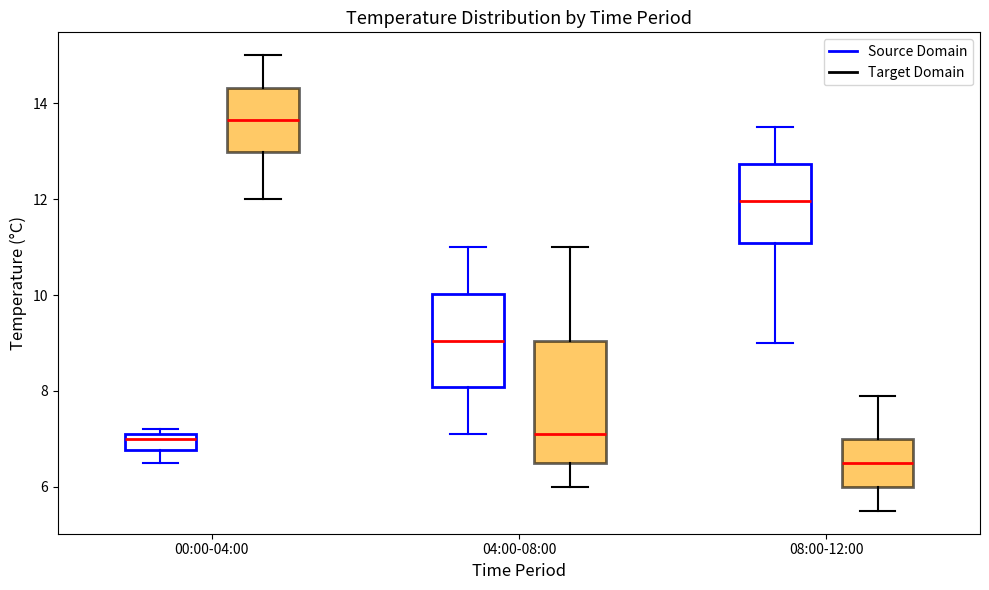

Reading left to right, transcribe this box plot: for each box, give where its median line is, the range the box spans, and where its two whiskers end, as read against the y-axis. The values are not printed on the chart, so give them approximately, as read against the axis.

00:00-04:00 (Source Domain): median 7.0, box 6.8 to 7.2, whiskers 6.6 to 7.2 (just above the box's upper edge)
00:00-04:00 (Target Domain): median 13.6, box 13.0 to 14.4, whiskers 12.0 to 15.0
04:00-08:00 (Source Domain): median 9.0, box 8.0 to 10.0, whiskers 7.2 to 11.0
04:00-08:00 (Target Domain): median 7.2, box 6.6 to 9.0, whiskers 6.0 to 11.0
08:00-12:00 (Source Domain): median 12.0, box 11.0 to 12.8, whiskers 9.0 to 13.6
08:00-12:00 (Target Domain): median 6.6, box 6.0 to 7.0, whiskers 5.6 to 8.0